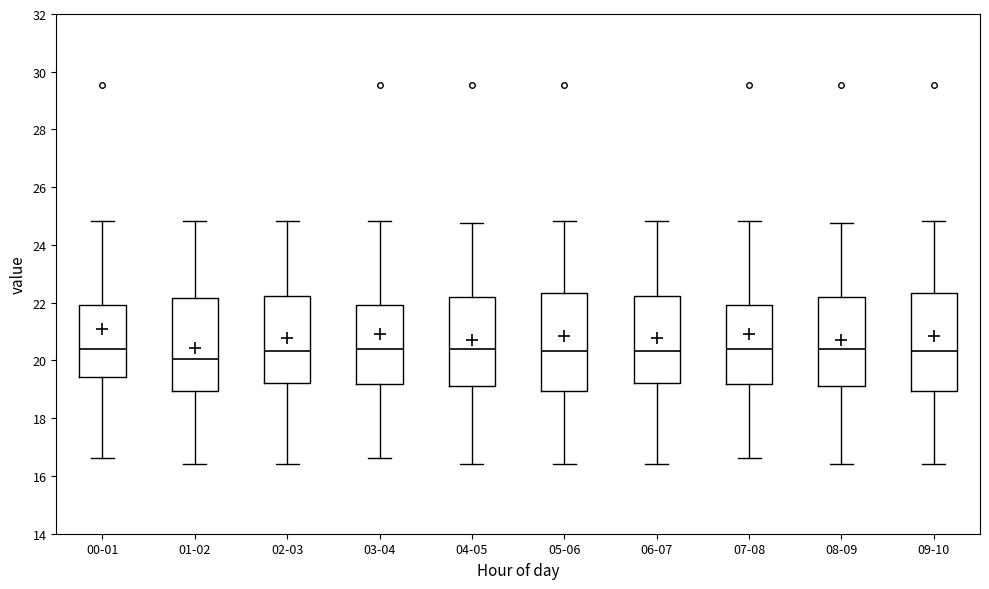

Where does the upper whisker of the box for 07-08 end on the y-axis? The values are not printed on the chart, so give them approximately, as read against the axis.

24.8